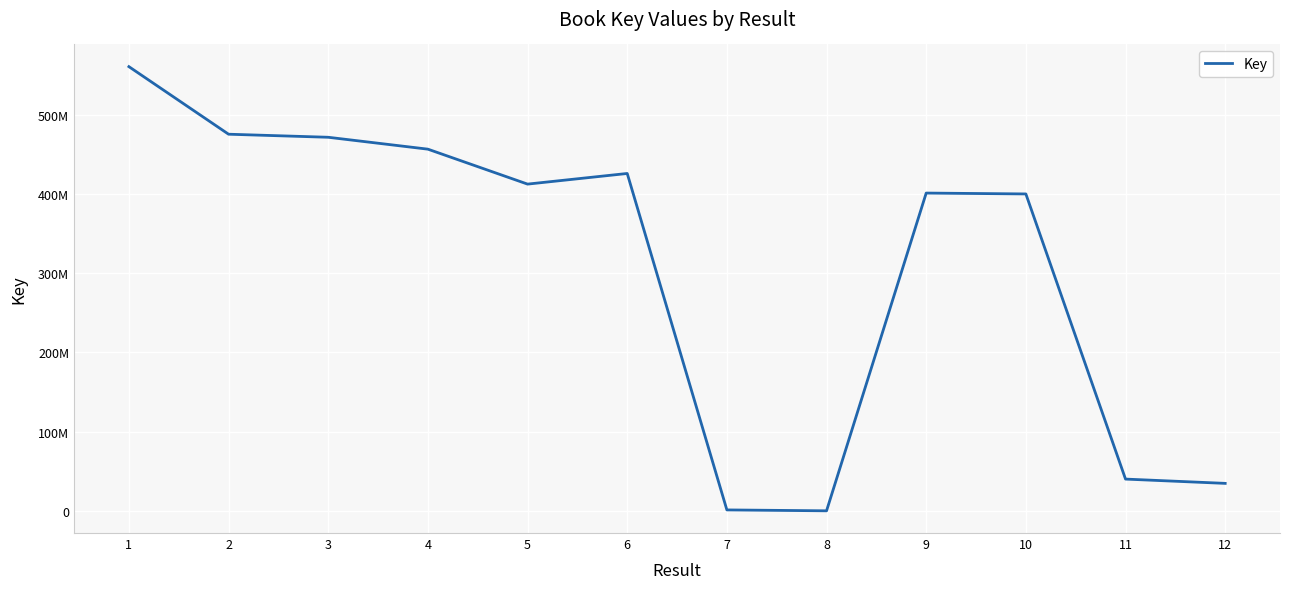

How many points are lower than both their immediate neighbors (excluding endpoints)?

2